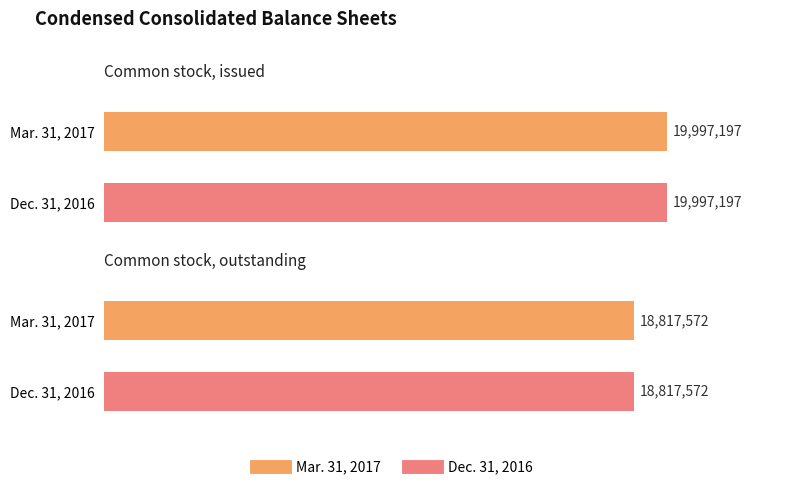

Reading left to right, what are all the values shown in this chart?

Mar. 31, 2017: Common stock, issued=19997197	Common stock, outstanding=18817572
Dec. 31, 2016: Common stock, issued=19997197	Common stock, outstanding=18817572